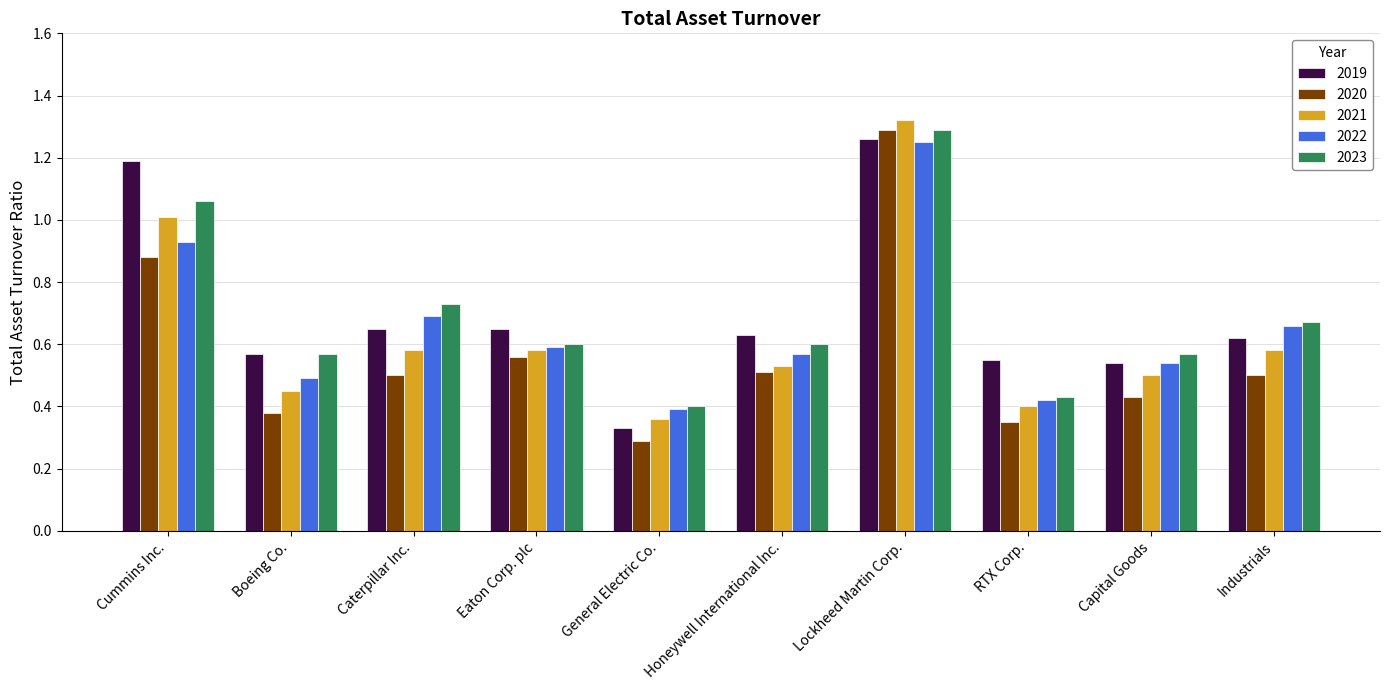

Which series has the largest range (max minus min)?

2020